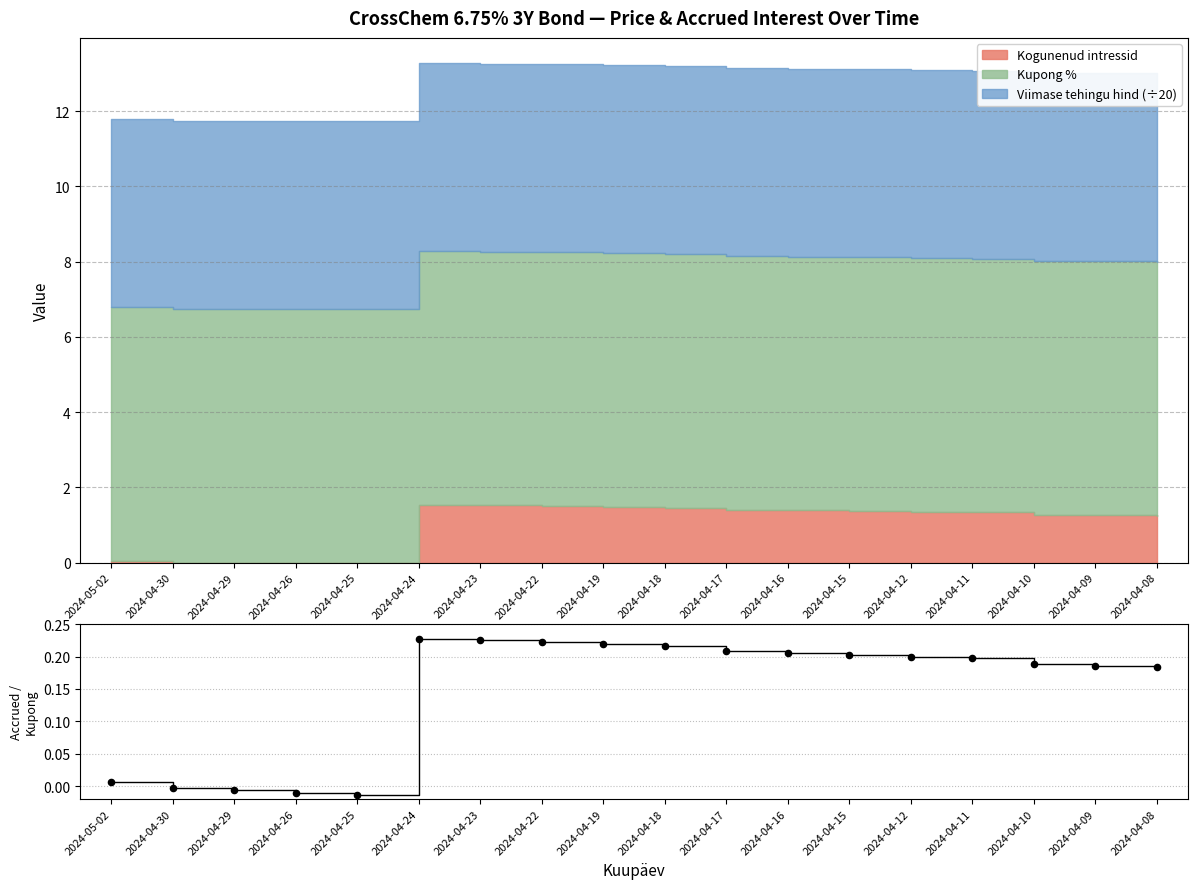

Which has a higher value, 2024-04-15 or 2024-04-17?

2024-04-17